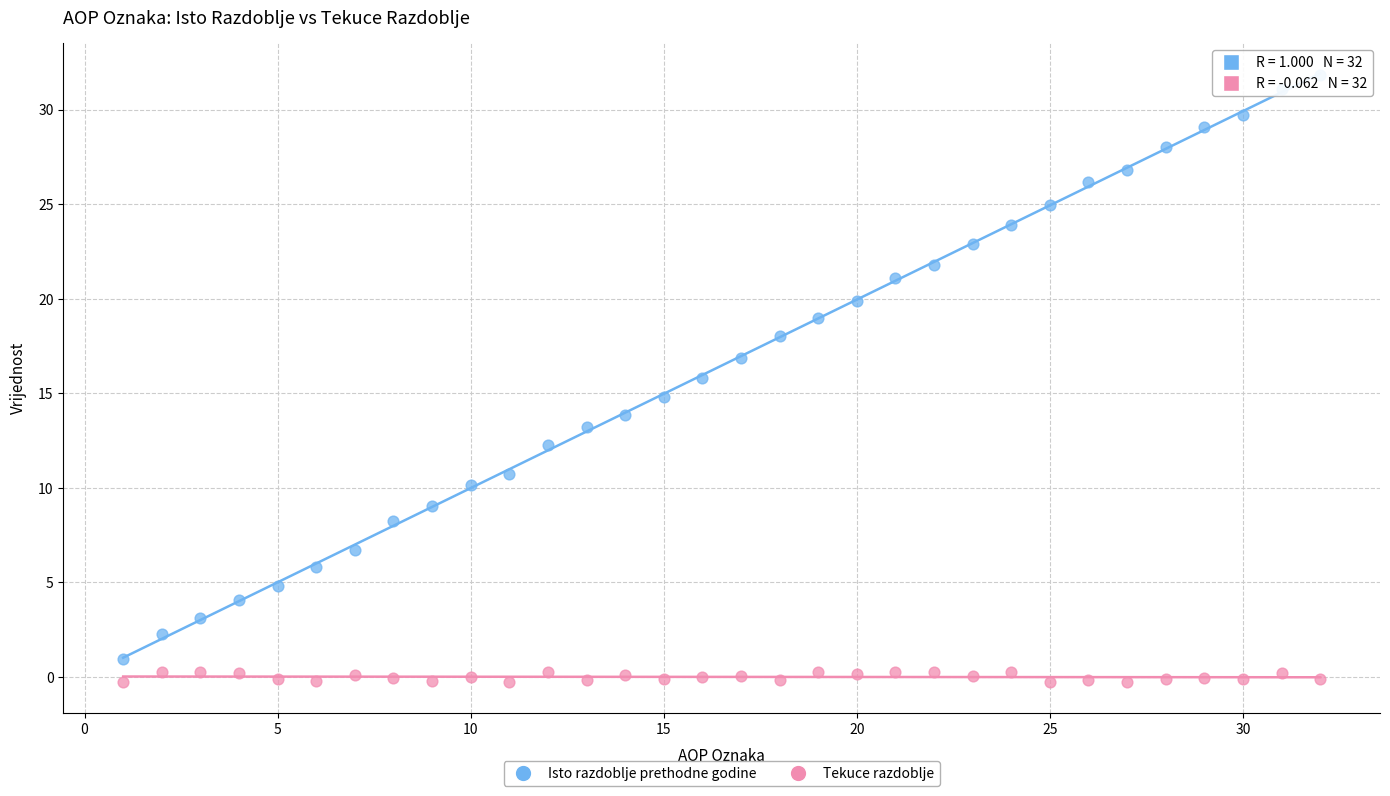

What are all the series names shown in the legend?

Isto razdoblje prethodne godine, Tekuce razdoblje